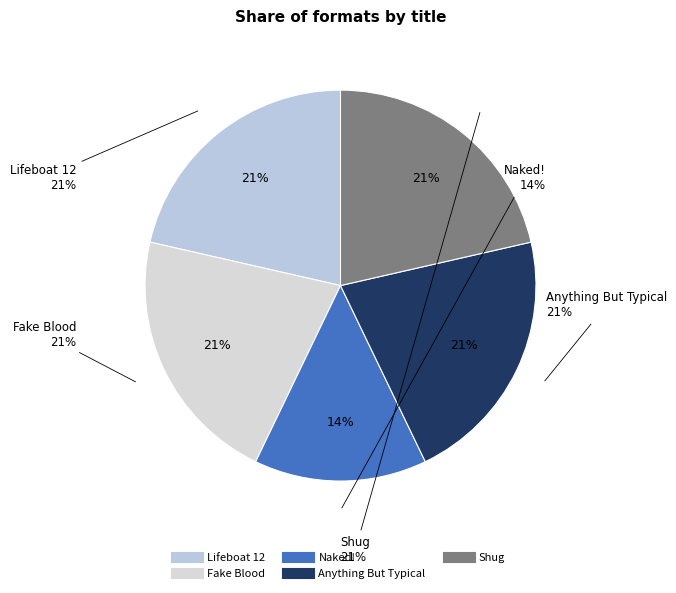

To the nearest percent, what is the average slice percentage?

20%